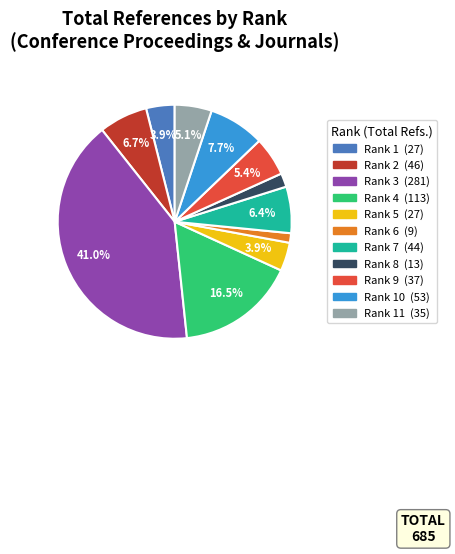

Does any single category account for the majority?

No